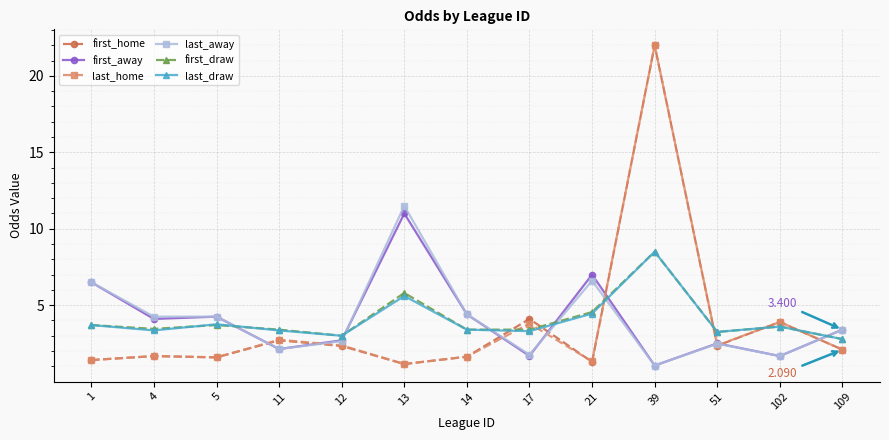

At which label does last_draw reach its minimum?

109